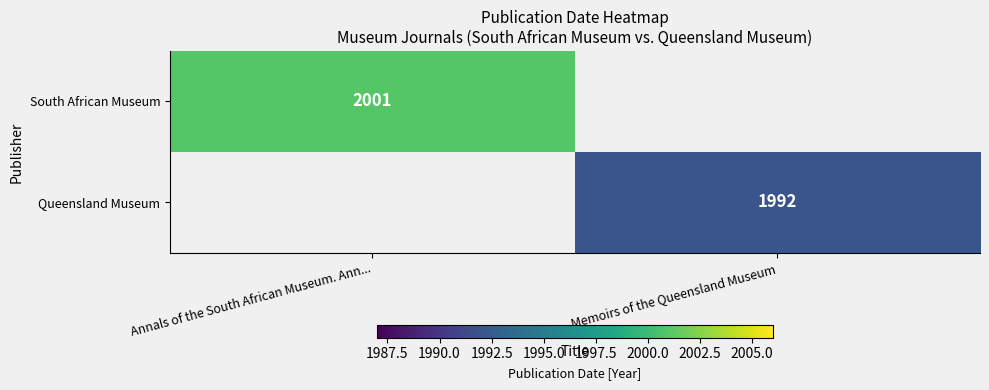

What is the maximum value shown in the chart?

2001.0